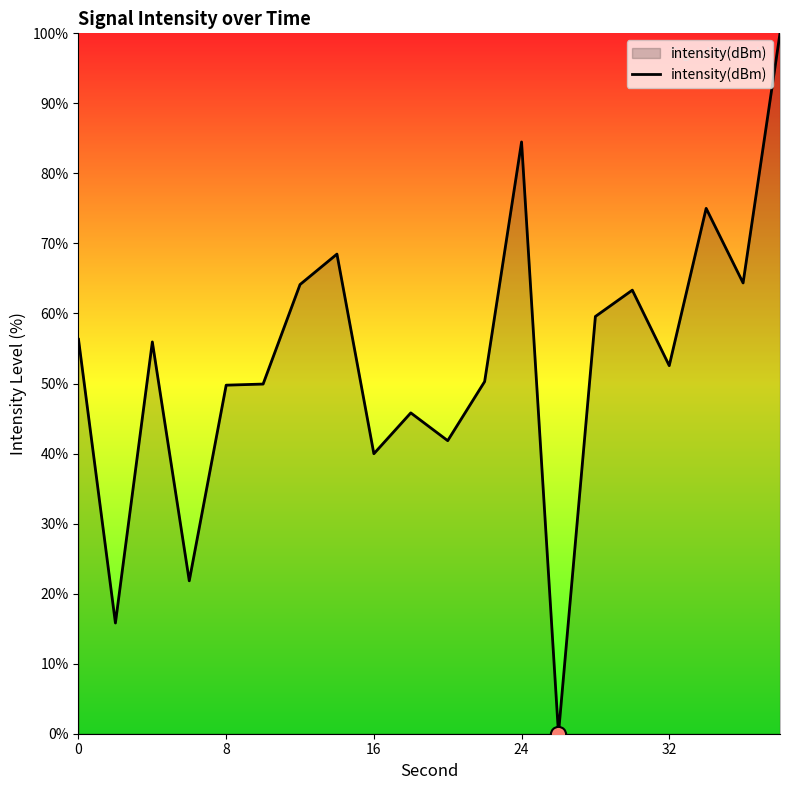

What is the maximum value shown in the chart?

100.0